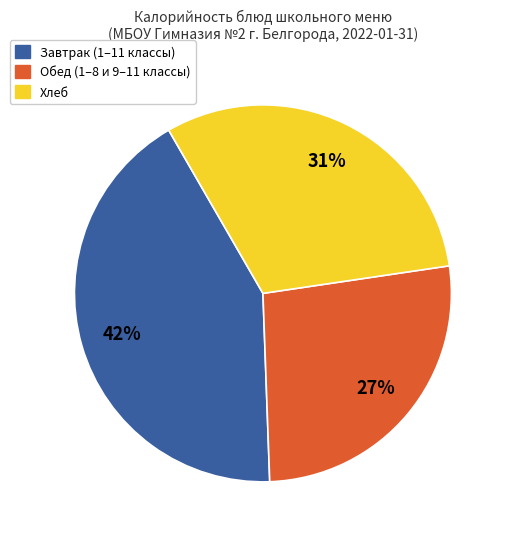

Does any single category account for the majority?

No